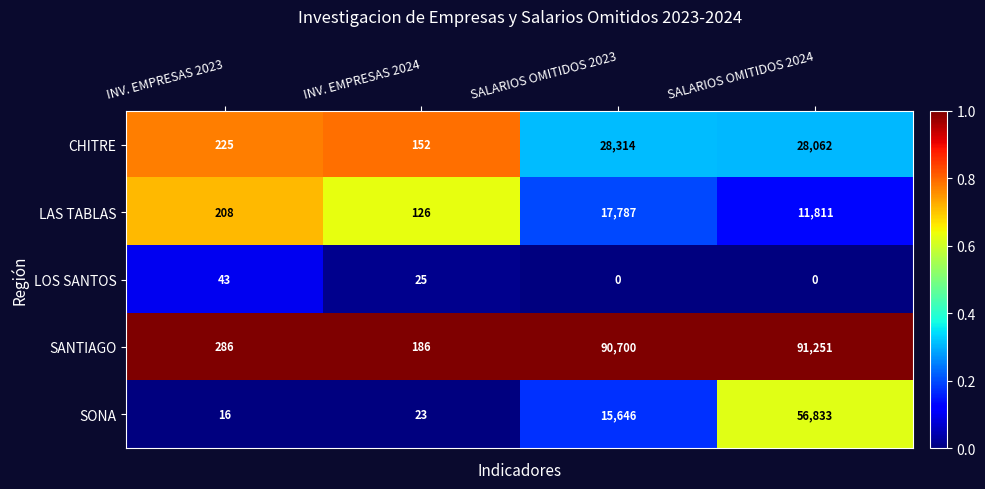

Which series has the widest spread of values?

SANTIAGO